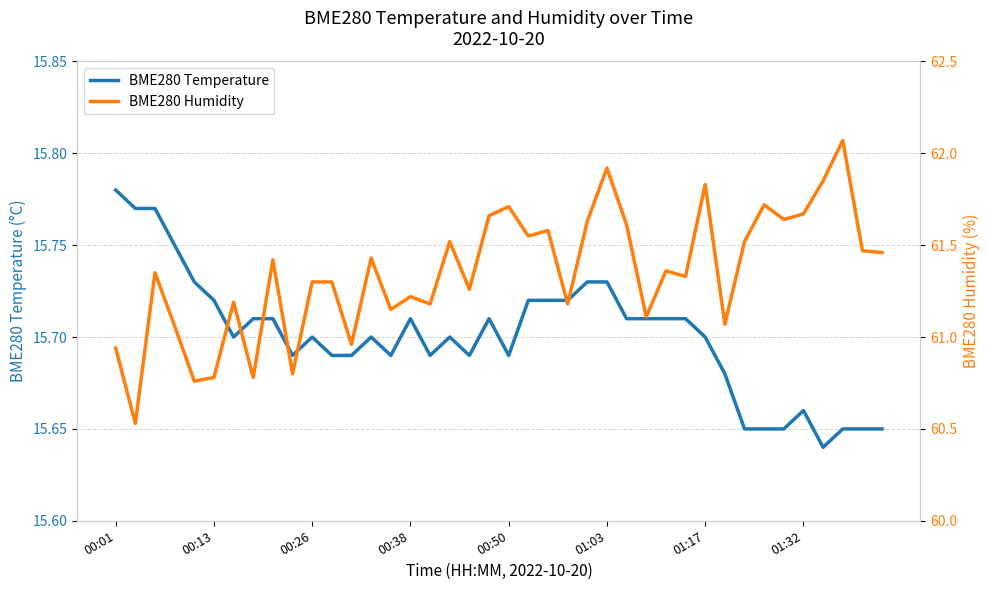

What is the difference between the BME280 Humidity values at 01:03 and 13?

0.6